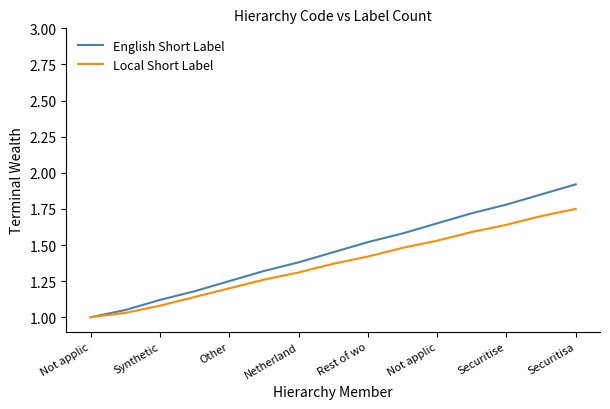

List the series in order of their overall mean, highest first.

English Short Label, Local Short Label